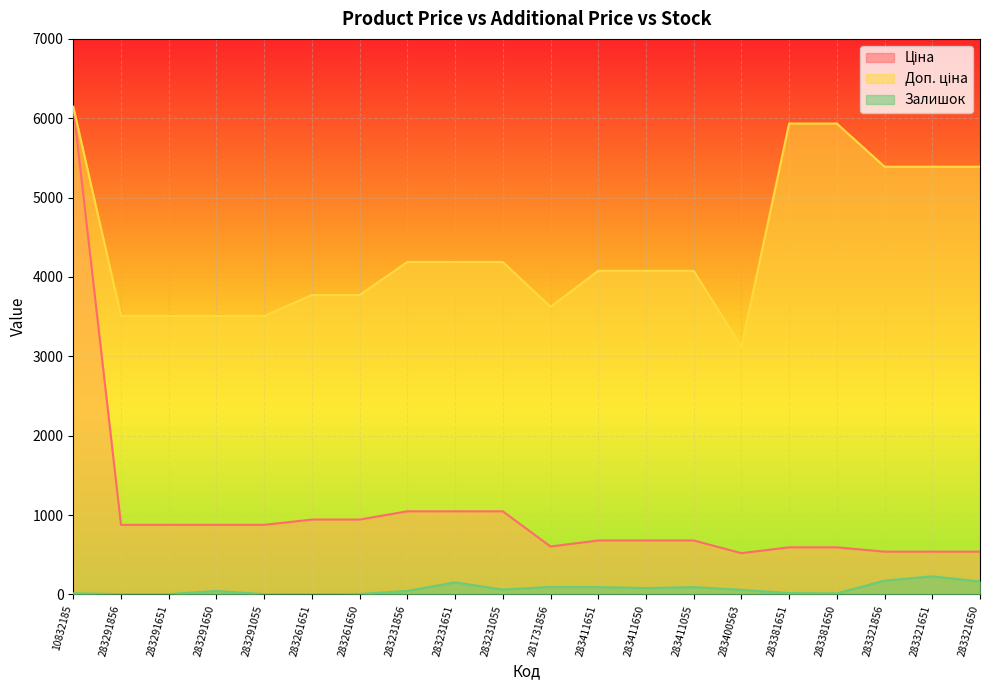

What position from the left is 283291856?

2